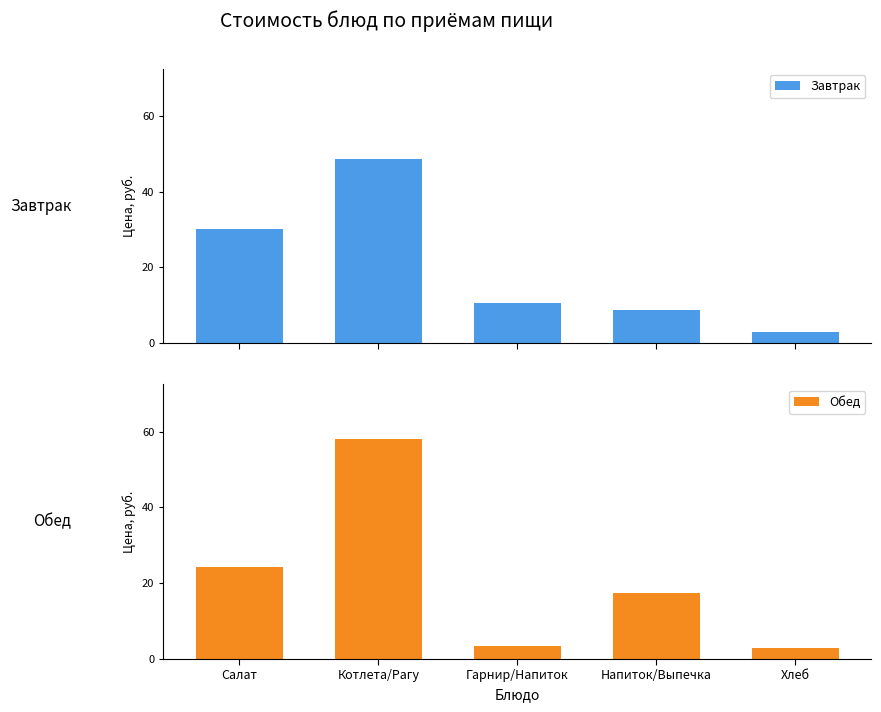

At Салат, list the series in order from smallest to largest.

Обед, Завтрак